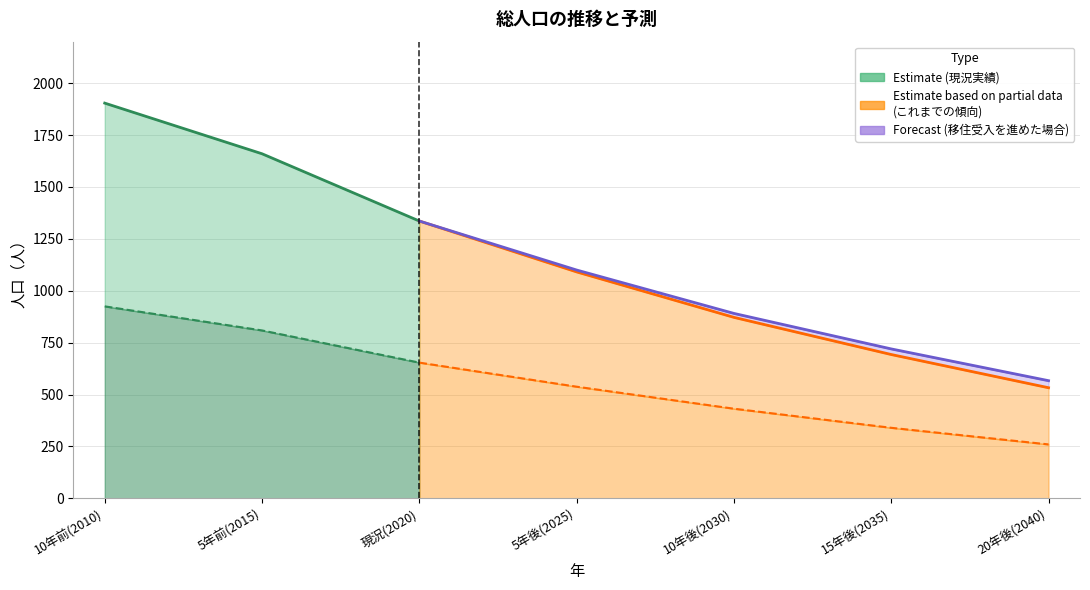

What is the lowest value of the 男性(これまでの傾向) series?

260